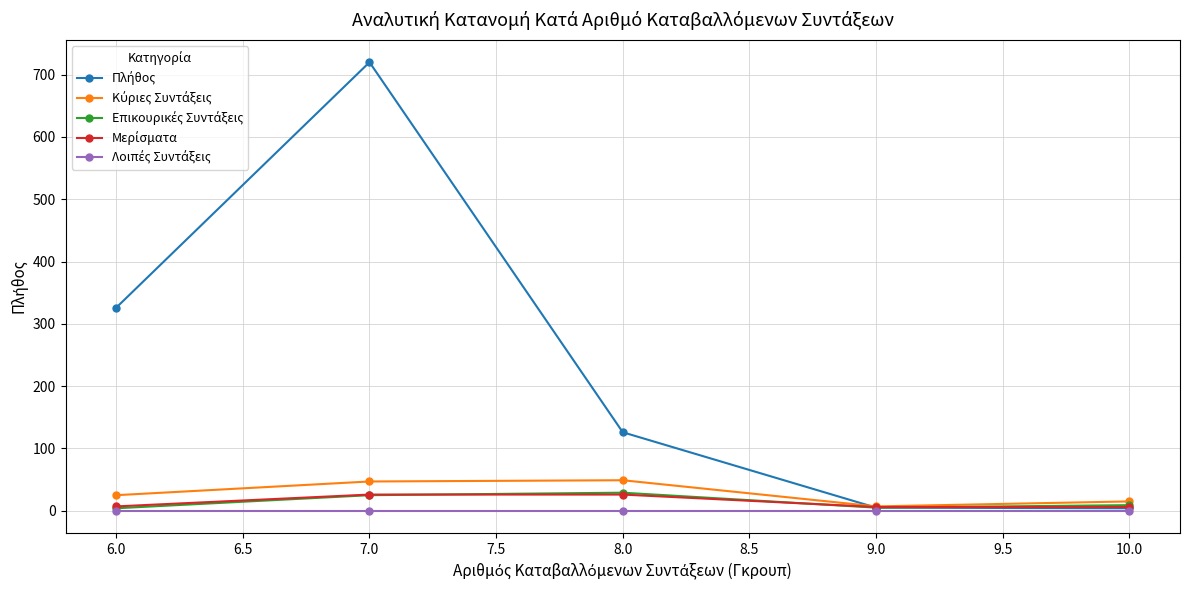

At which category is the sum across all series the highest?

7.0